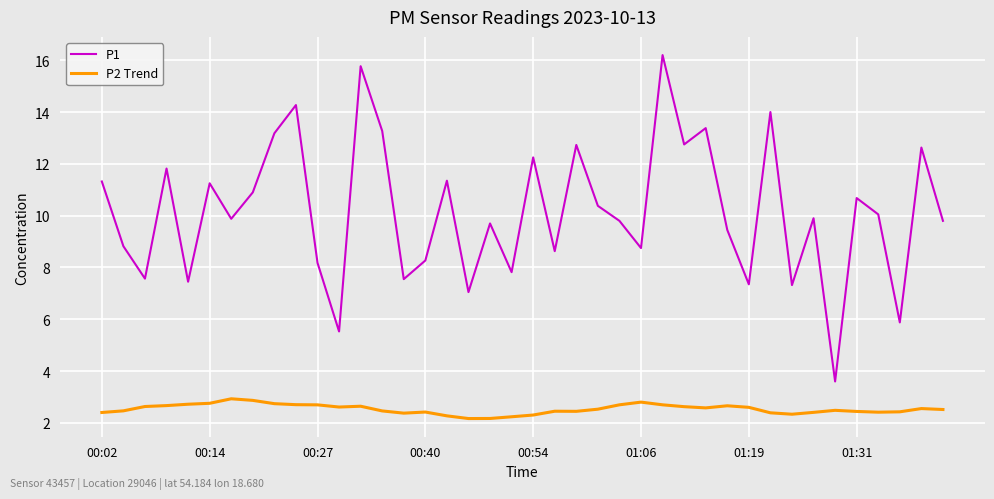

Rank the series by their average value, from highest to lowest.

P1, P2 Trend